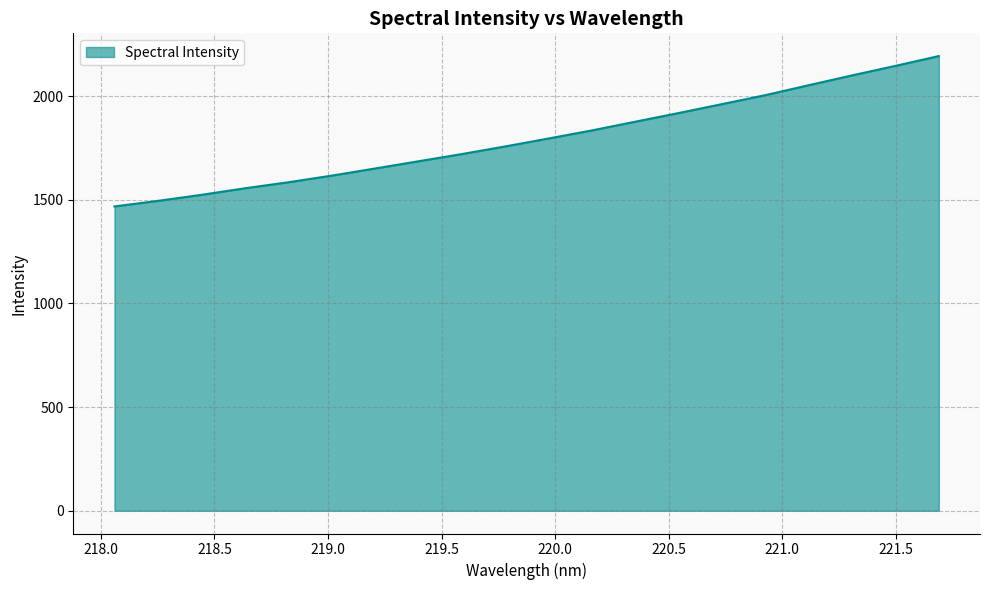

What is the greatest value displayed?

2193.1